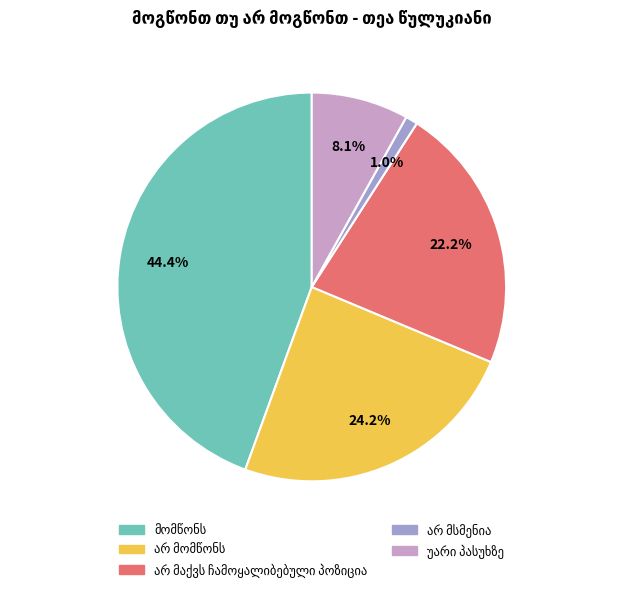

Does any single category account for the majority?

No